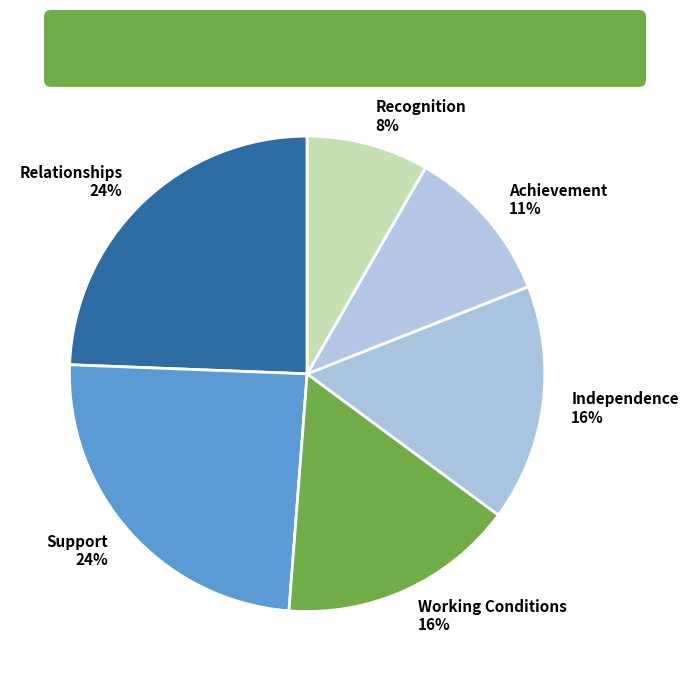

Is the sum of Recognition and Achievement greater than half?

No